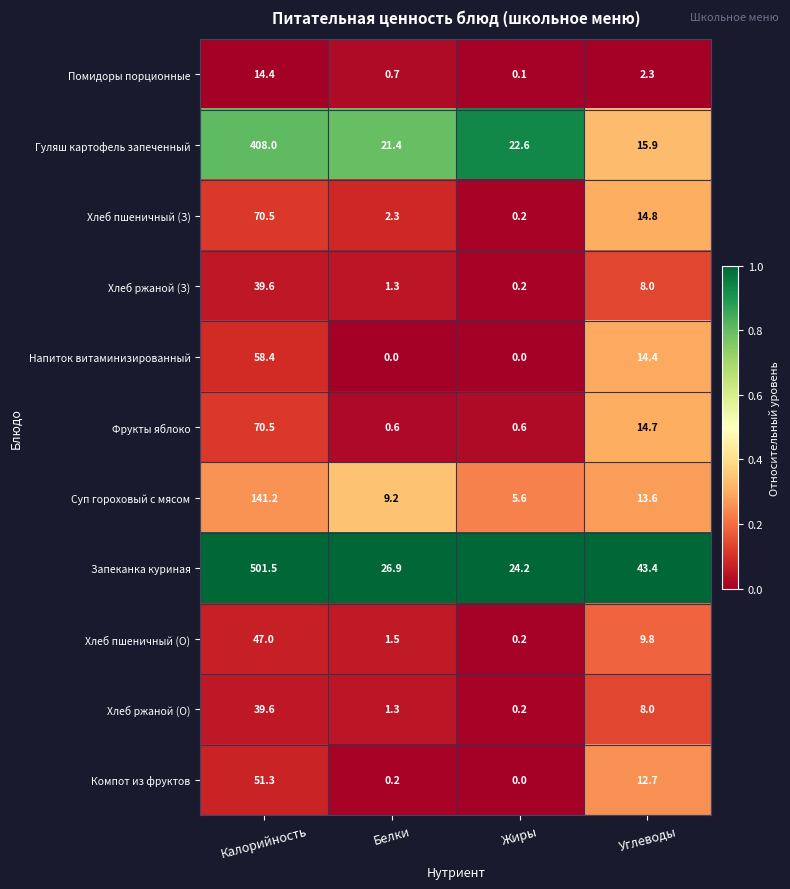

At which category is the sum across all series the highest?

Калорийность